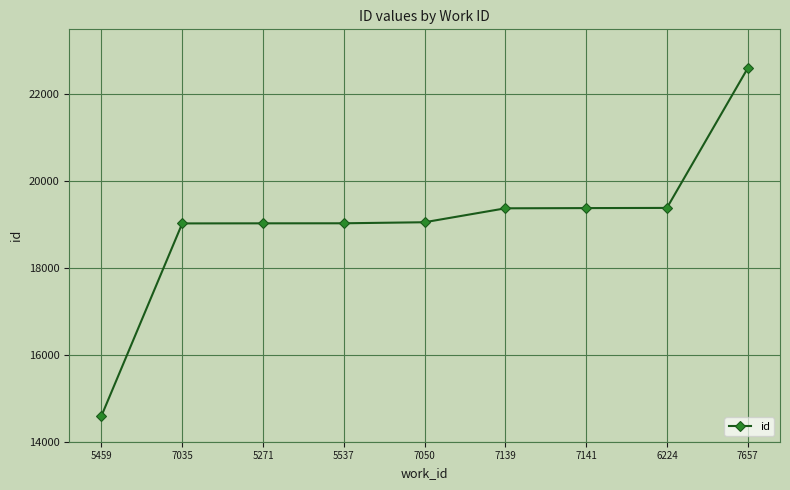

What is the change in value from 7035 to 6224?

+357